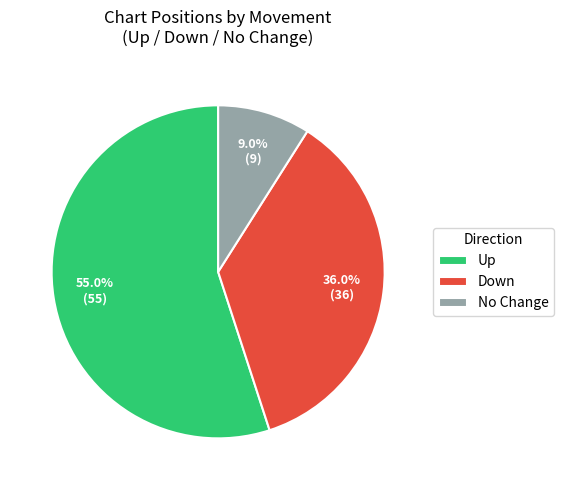

Which slice represents more than half of the pie?

Up